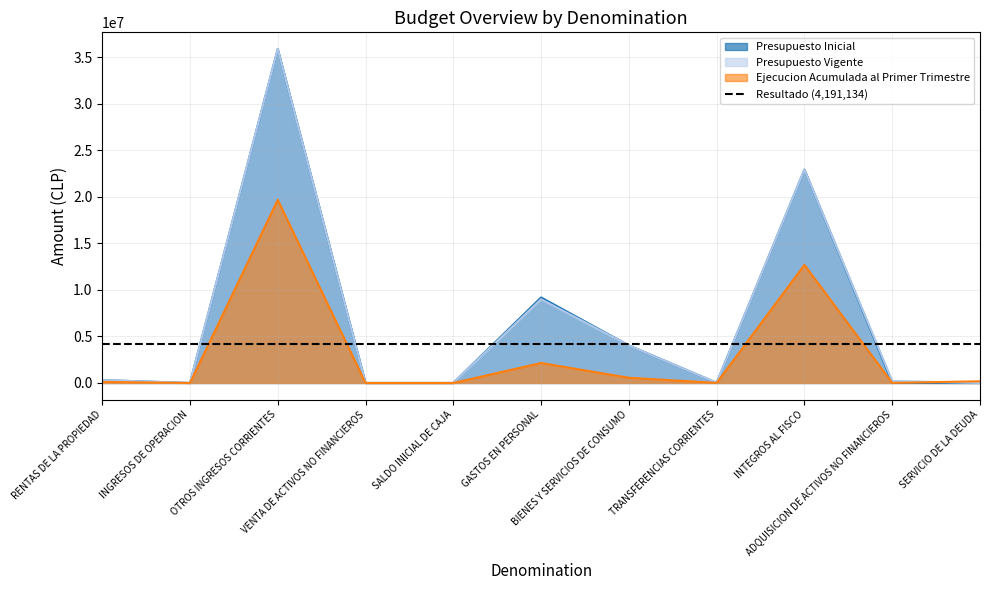

Rank the series at OTROS INGRESOS CORRIENTES from lowest to highest value.

Ejecucion Acumulada al Primer Trimestre, Presupuesto Inicial, Presupuesto Vigente